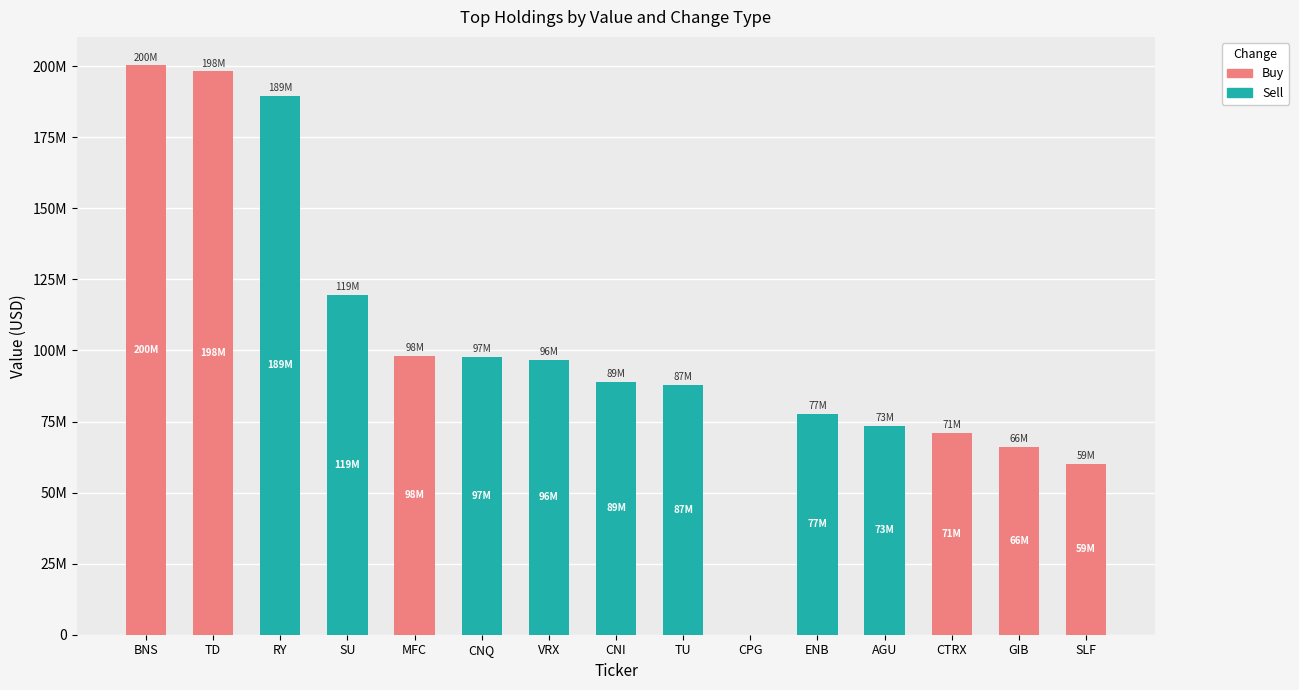

At which label is Buy closest to 100160000?

MFC